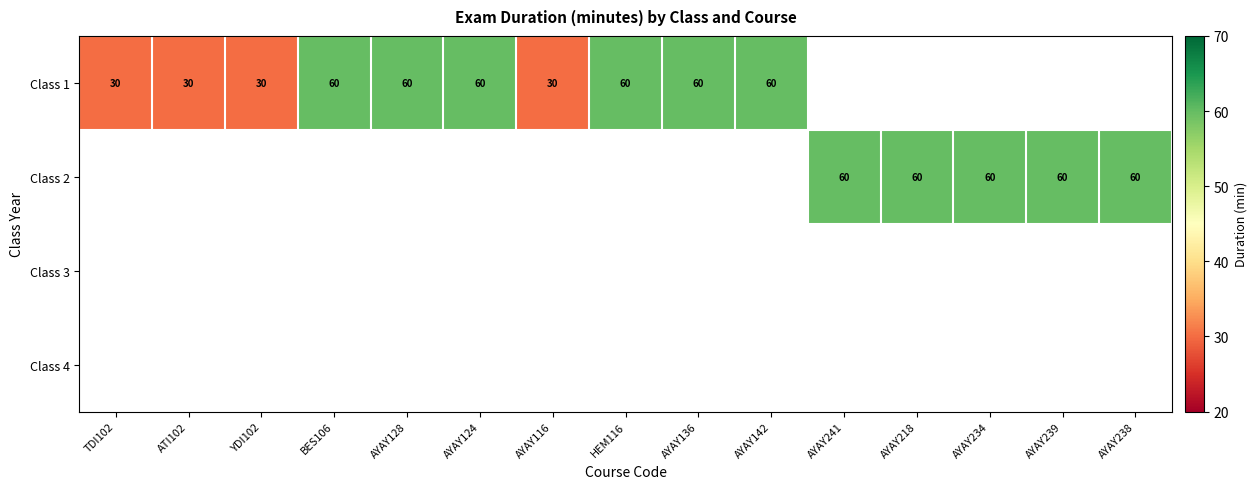

Which category has the highest value in the Class 1 series?

BES106